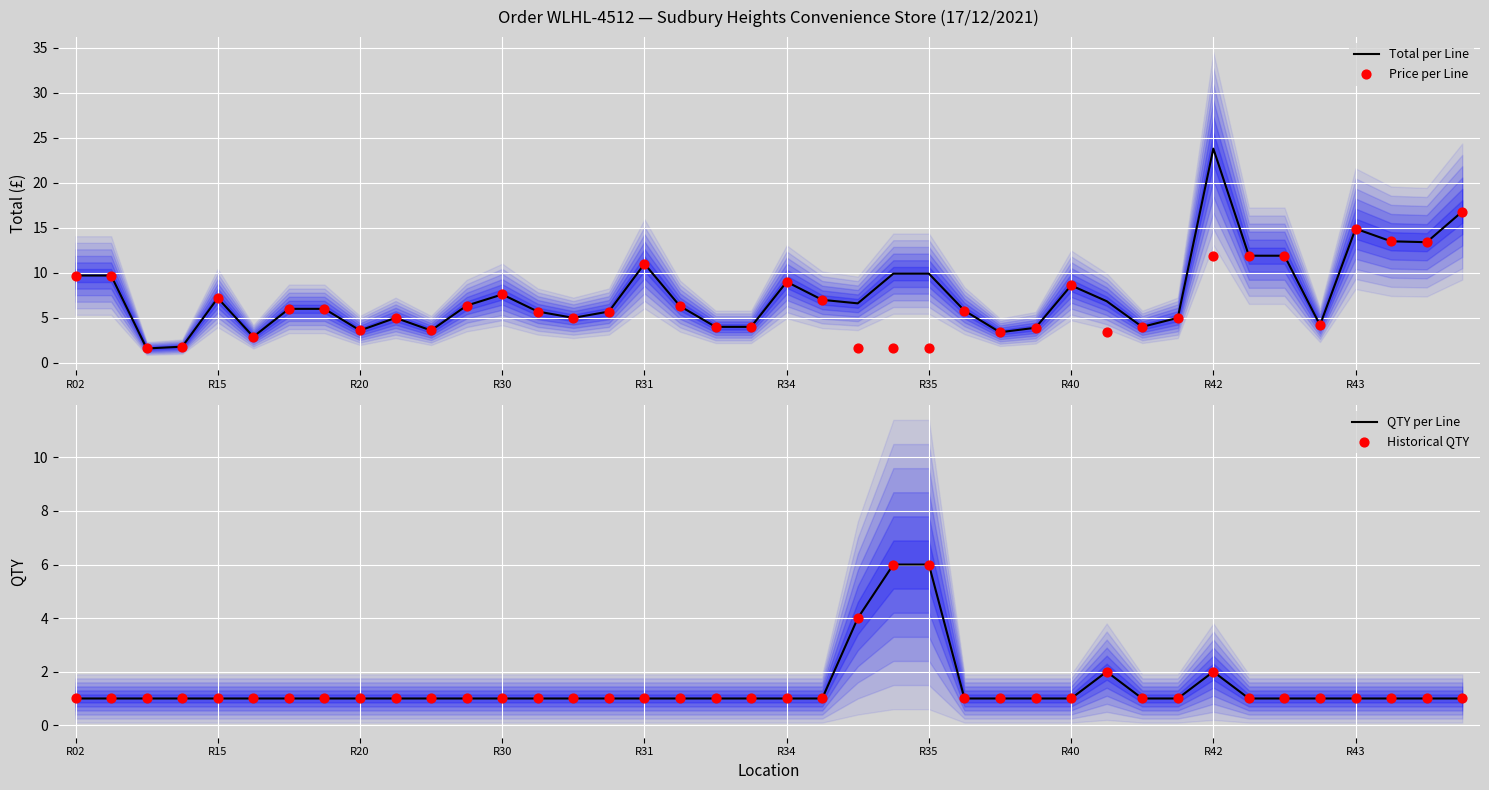

Which series has the largest Y range (max minus min)?

Total per Line